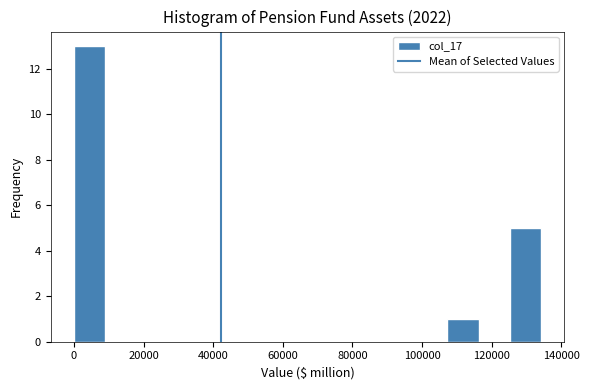

Reading left to right, transcribe this chart: for each bar, give the range it covers on the x-axis and its height. Neither the bar edges nor the heights are printed on the chart, so give them approximately, as read against the axes.

0 to 8000: 13
8000 to 18000: 0
18000 to 26000: 0
26000 to 36000: 0
36000 to 44000: 0
44000 to 54000: 0
54000 to 62000: 0
62000 to 72000: 0
72000 to 80000: 0
80000 to 90000: 0
90000 to 98000: 0
98000 to 108000: 0
108000 to 116000: 1
116000 to 126000: 0
126000 to 134000: 5